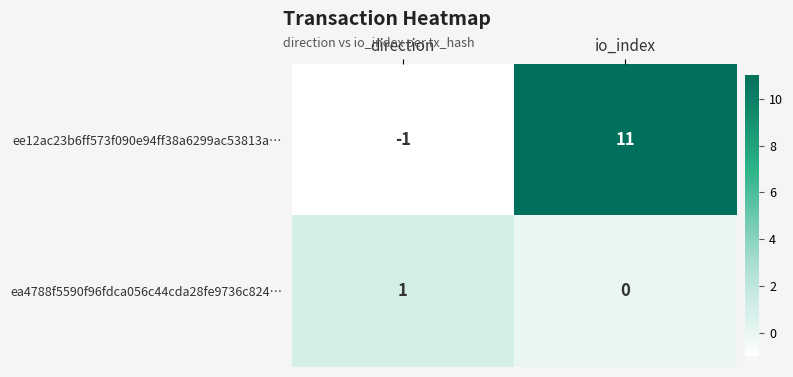

At how many categories does at least one series exceed 0?

2